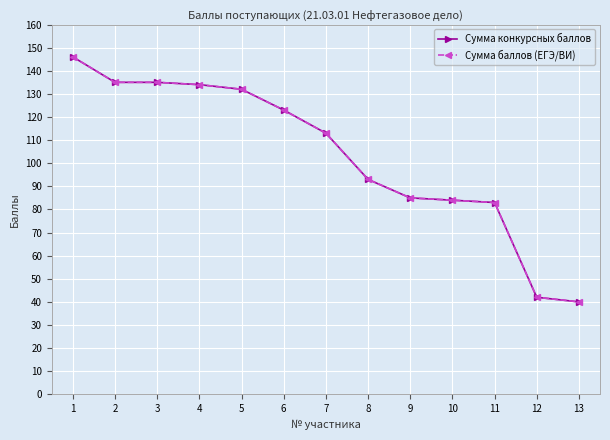

Reading left to right, what are all the values shown in this chart?

Сумма конкурсных баллов: 146	135	135	134	132	123	113	93	85	84	83	42	40
Сумма баллов (ЕГЭ/ВИ): 146	135	135	134	132	123	113	93	85	84	83	42	40